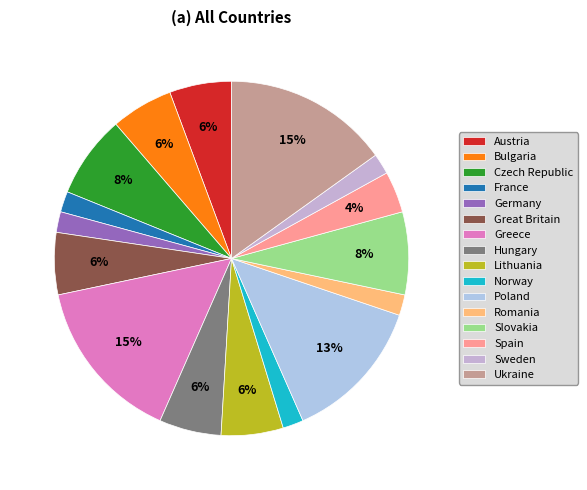

How many slices are in this pie chart?

16